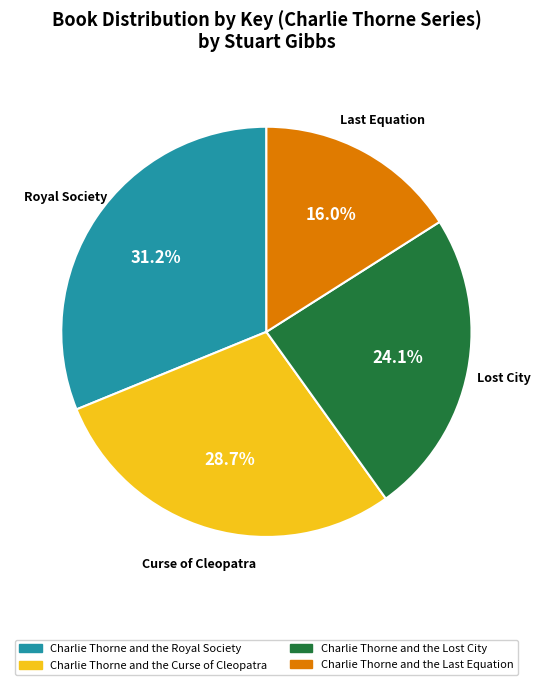

Is the sum of Charlie Thorne and the Lost City and Charlie Thorne and the Royal Society greater than half?

Yes